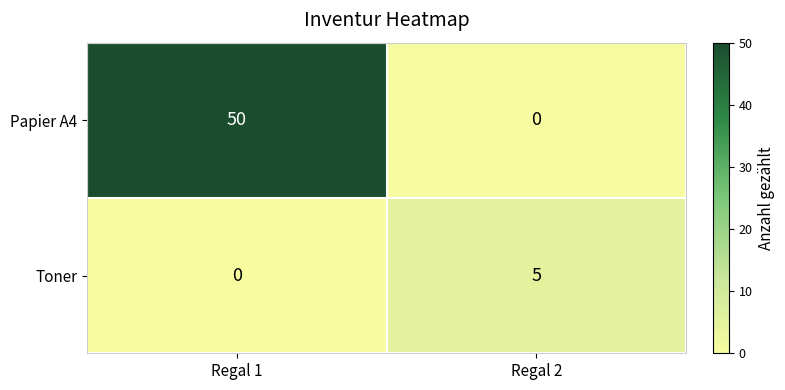

Which series has the largest total across all categories?

Papier A4